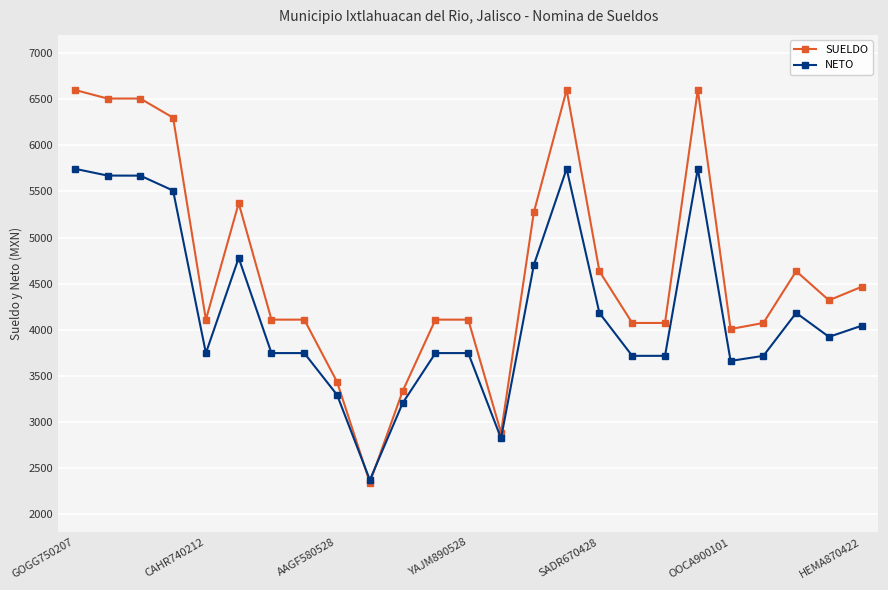

What is the value of the SUELDO point at the 25th from the left?

4466